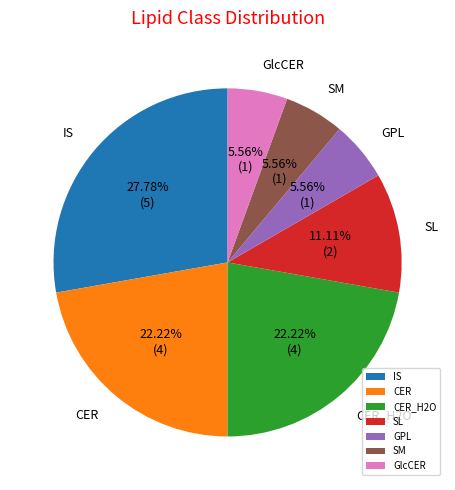

Which category has the biggest portion of the pie?

IS